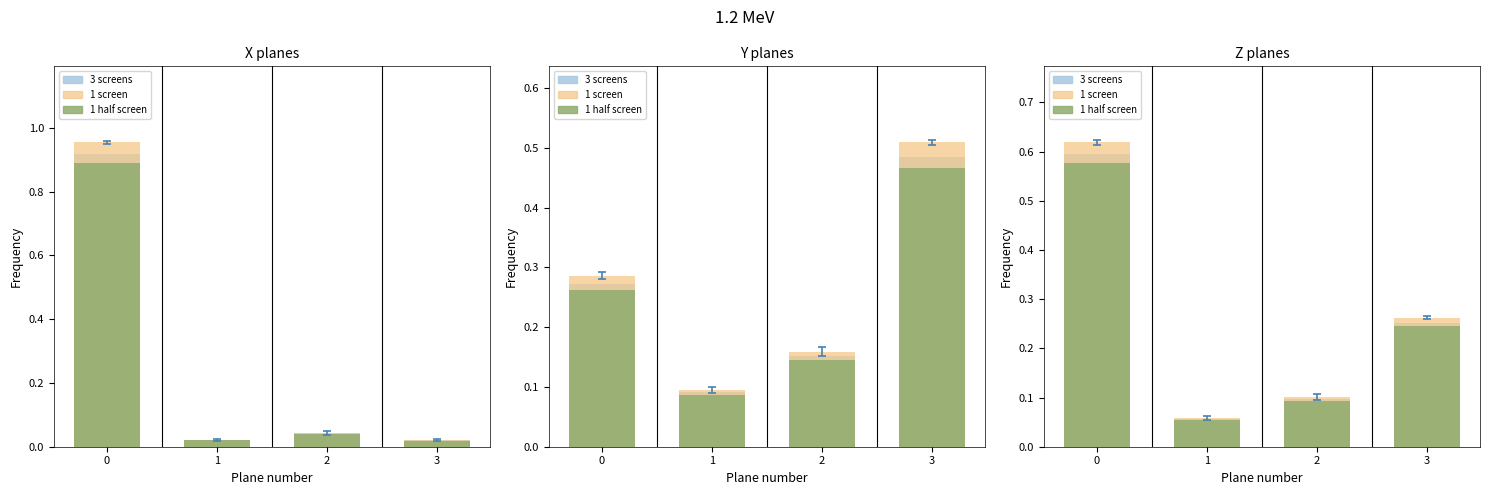

List the labels in order of 1 half screen value, smallest first.

1, 2, 3, 0